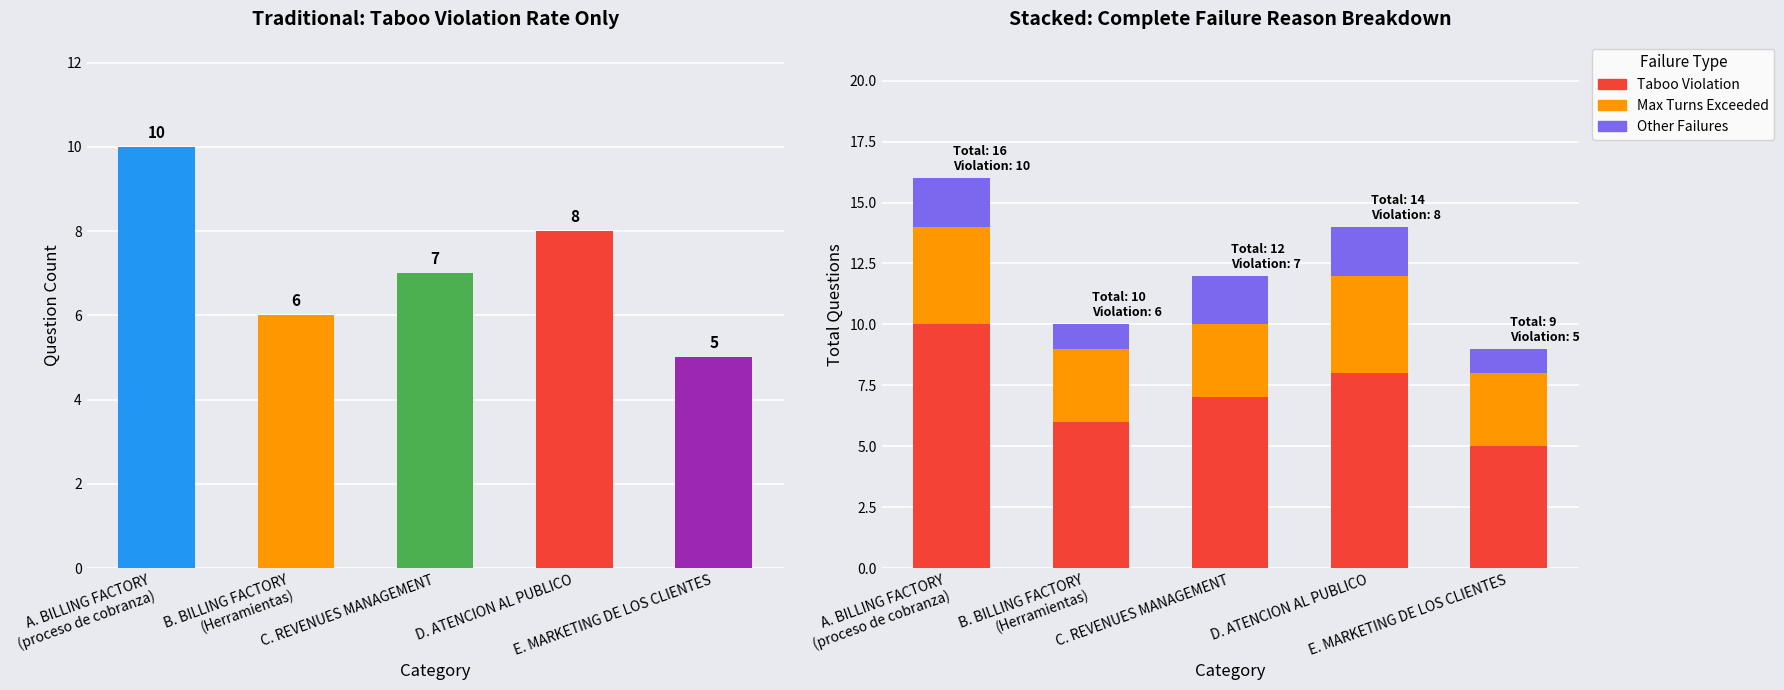

How many series are shown in this chart?

3